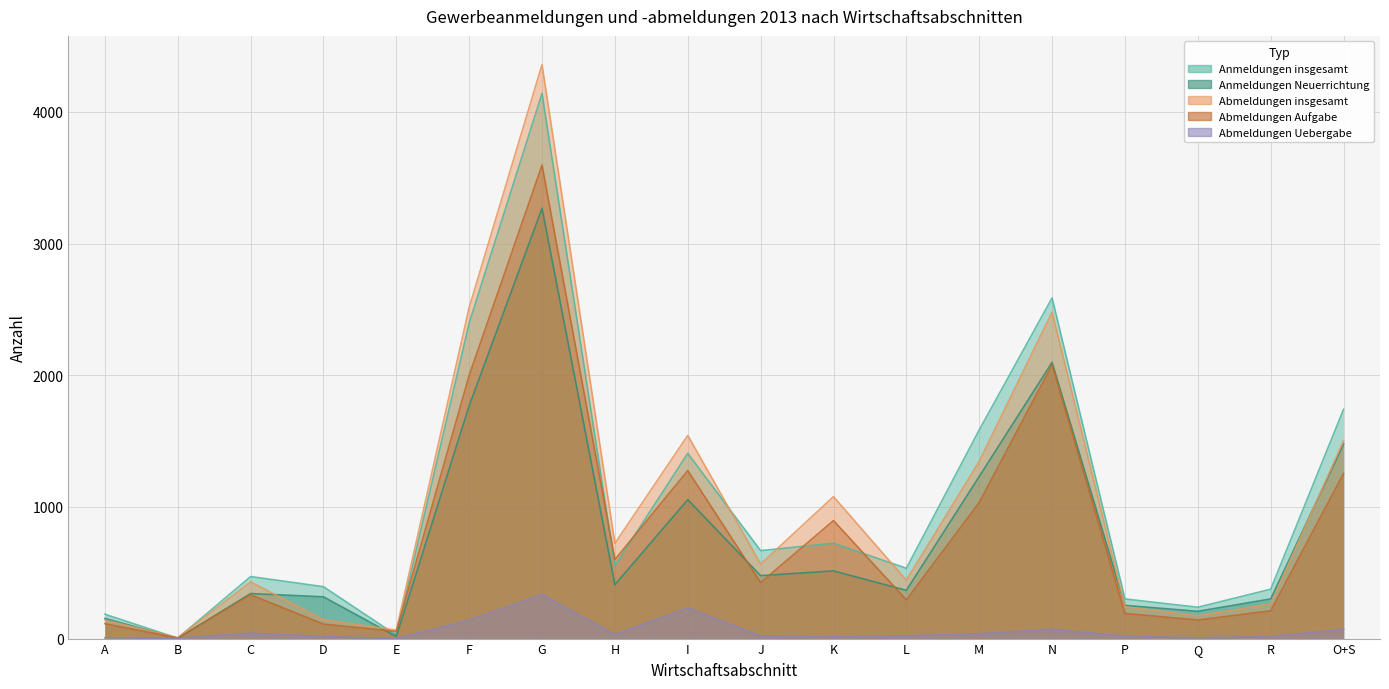

How many values in the Anmeldungen insgesamt series exceed 554?

8